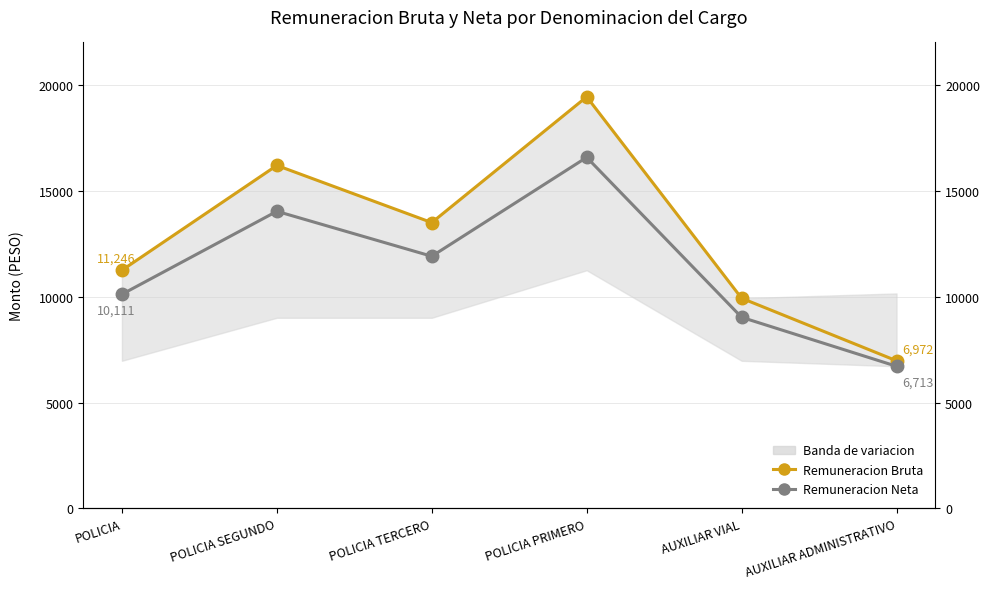

Is it true that Remuneracion Bruta equals 4311.7 at AUXILIAR VIAL?

False